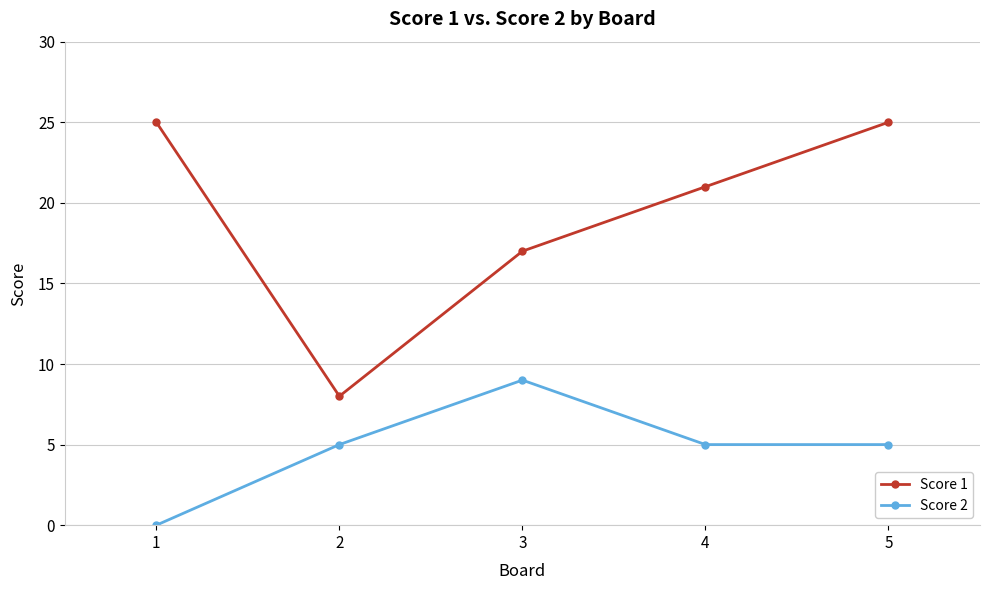

List the series in order of their peak value, lowest first.

Score 2, Score 1